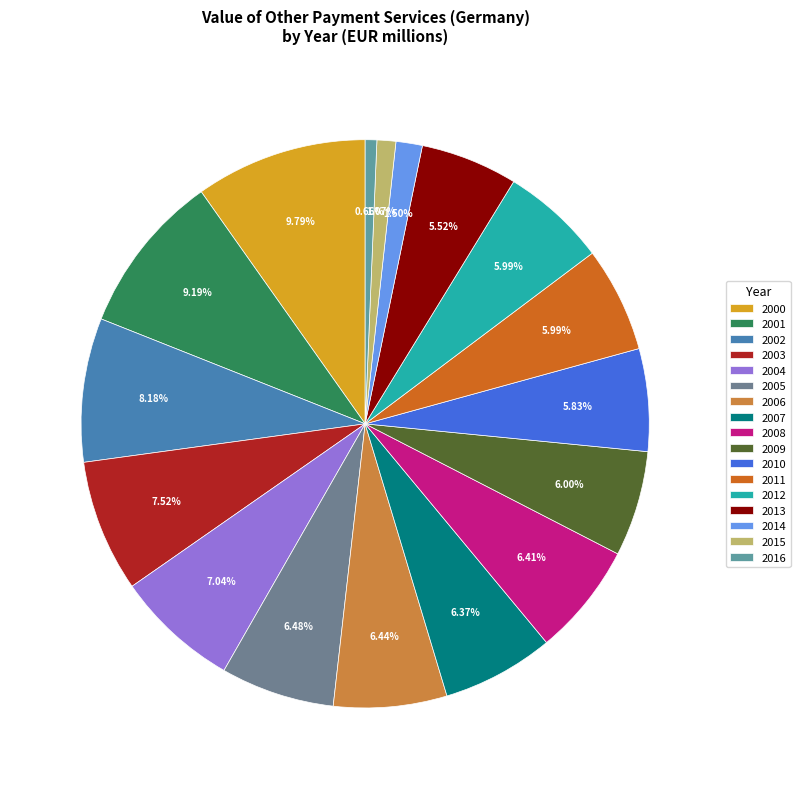

To the nearest percent, what portion does 2012 represent?

6%